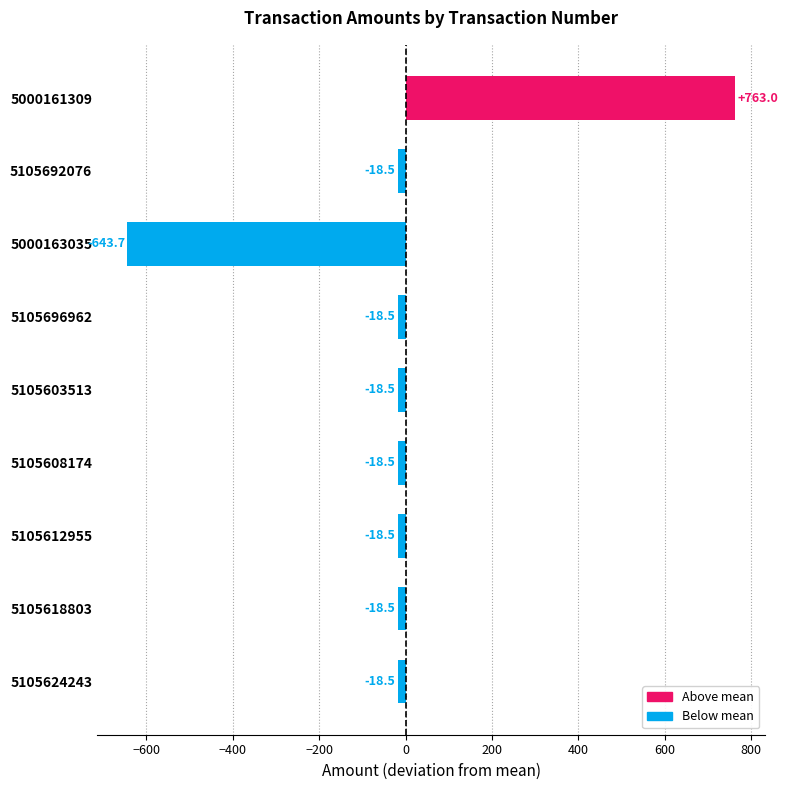

What is the change in value from 5000161309 to 5105696962?

-781.5